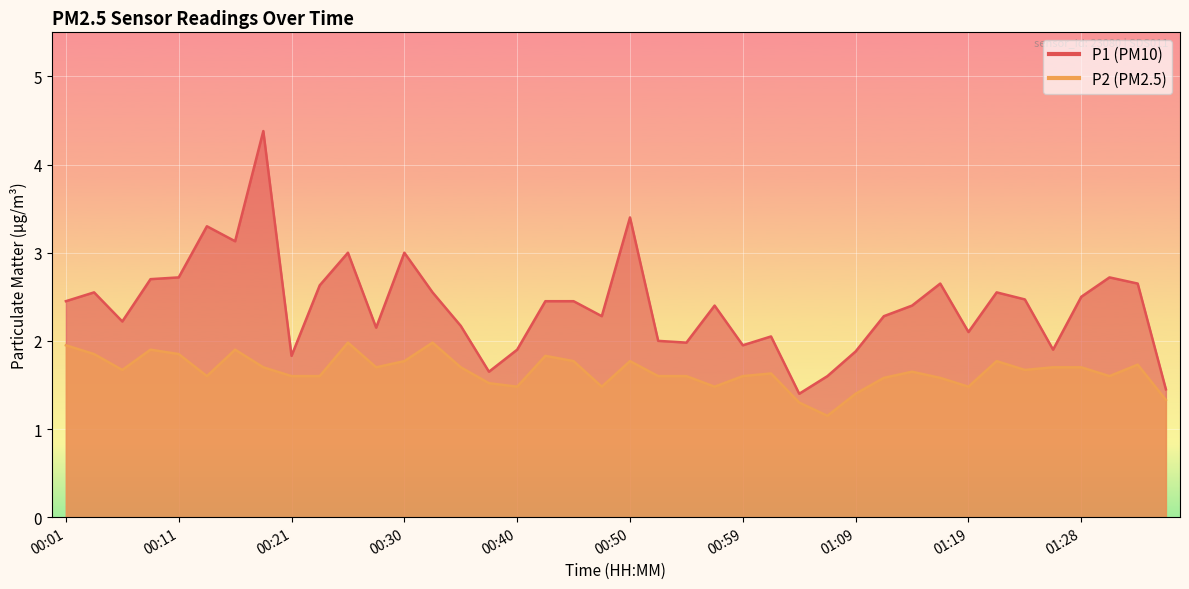

How many interior local valleys does the P2 series have?

10